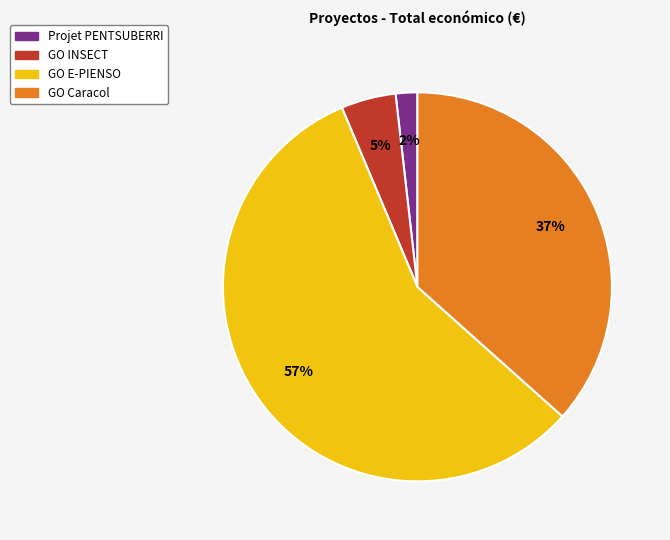

To the nearest percent, what percentage of the pie is GO Caracol?

37%